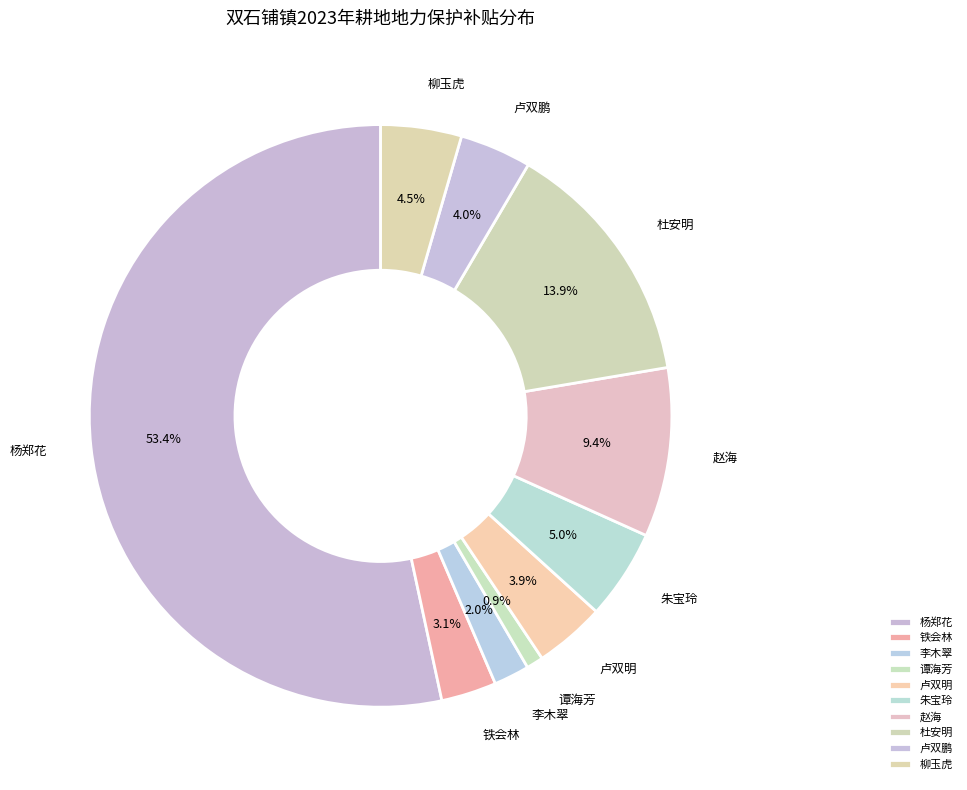

To the nearest percent, what percentage of the pie is 卢双明?

4%